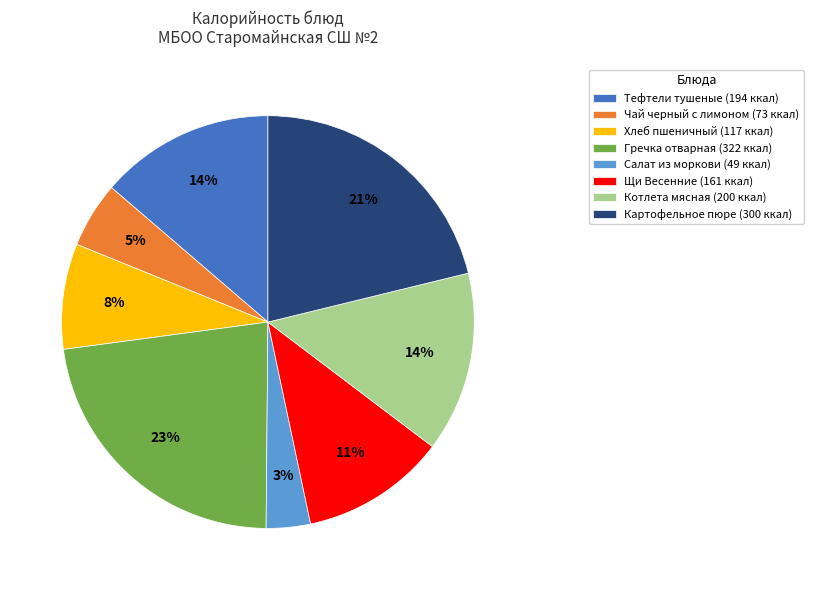

Which slice is the smallest?

Салат из моркови